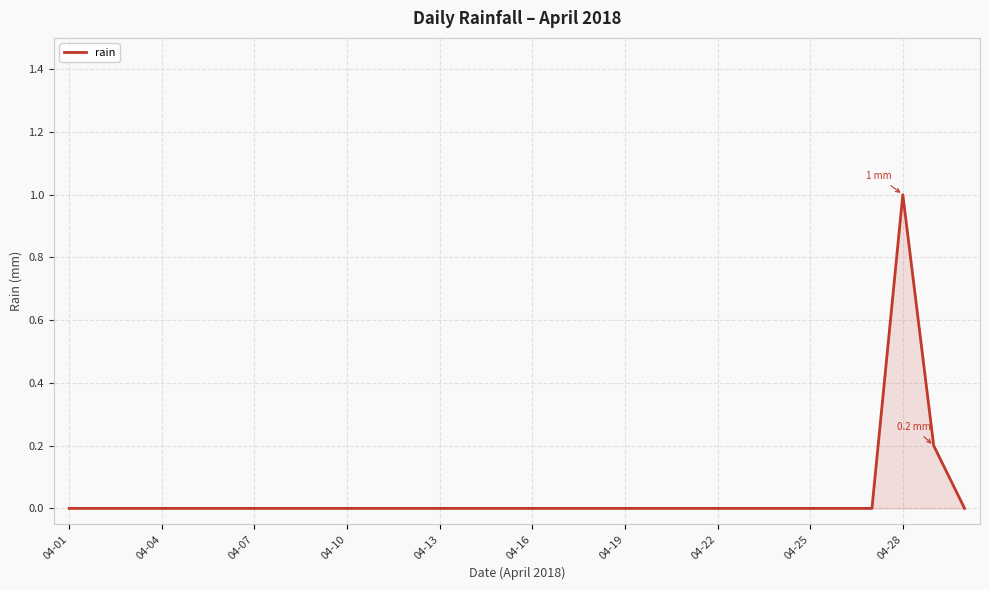

What is the difference between the maximum and minimum values?

1.0